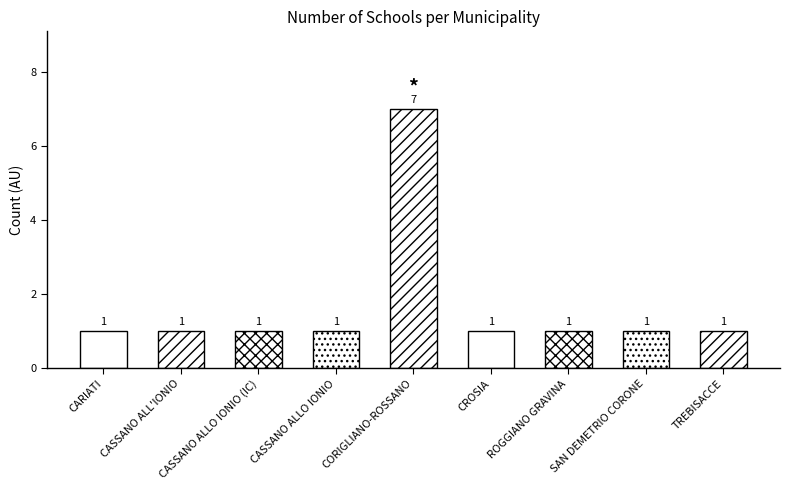

True or false: the data shows 1 at SAN DEMETRIO CORONE.

False